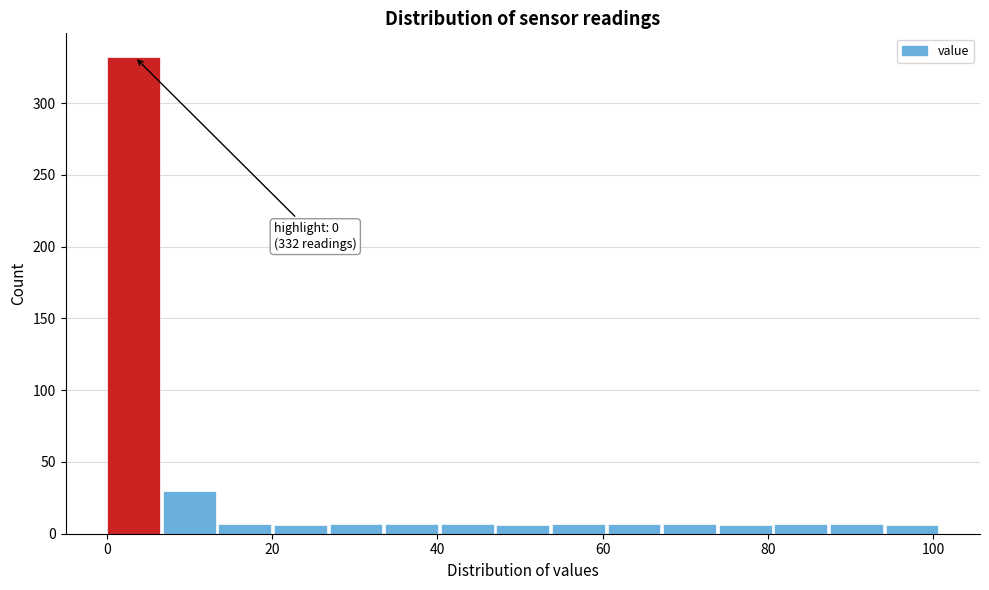

Read against the x-axis, roughly where is the centre of the tallest bar?

4